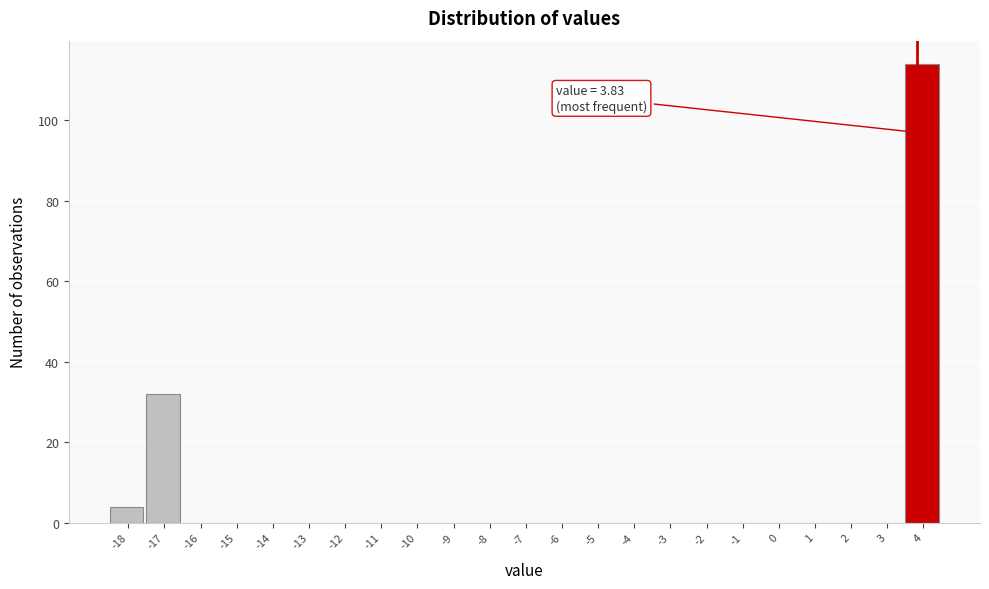

Which range on the x-axis has the tallest bar?

3.5 to 4.5